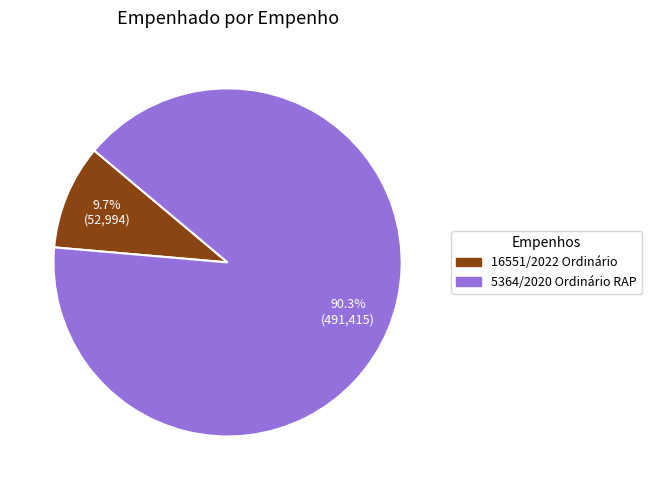

Rank the categories by value from lowest to highest.

16551/2022 Ordinário, 5364/2020 Ordinário RAP